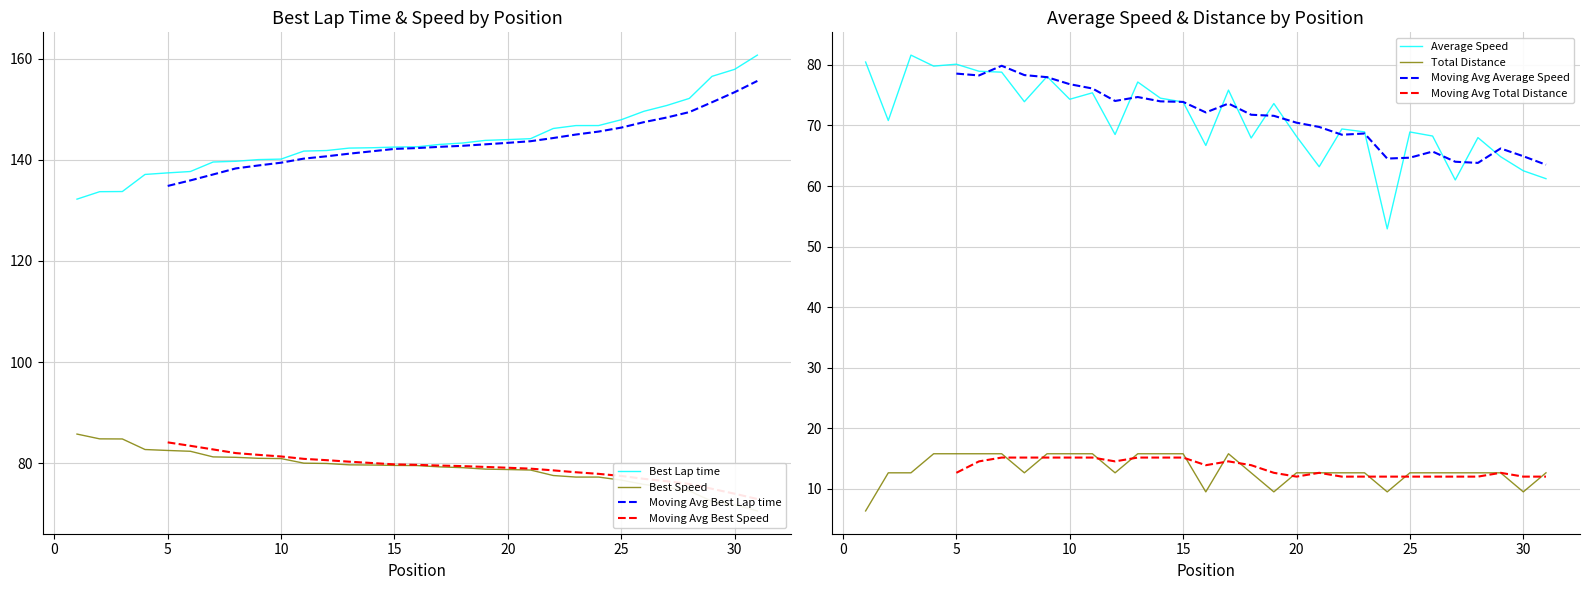

What is the value of the Best Speed point at the 20th from the left?

78.8